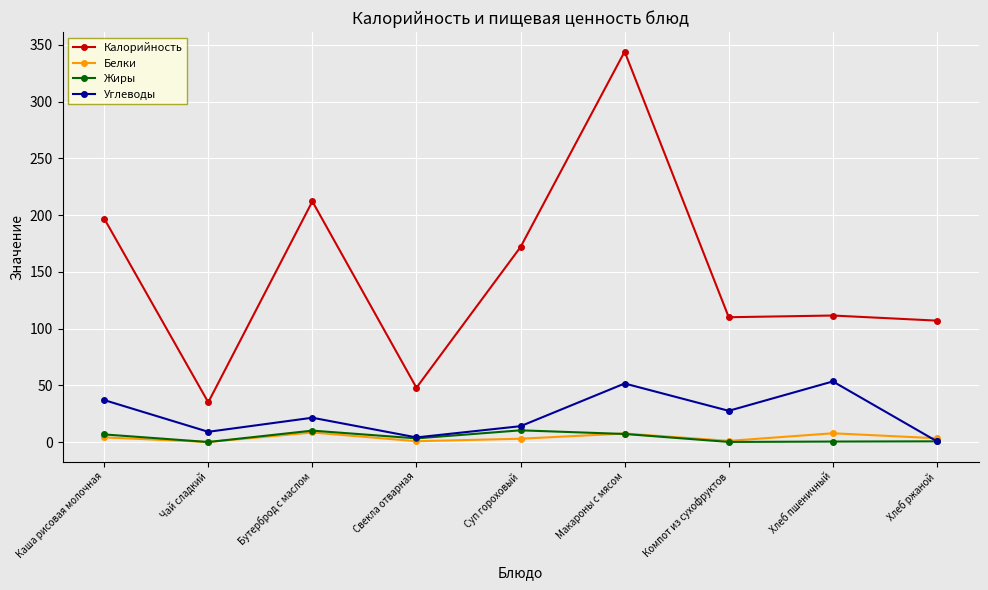

Which series has the largest total across all categories?

Калорийность